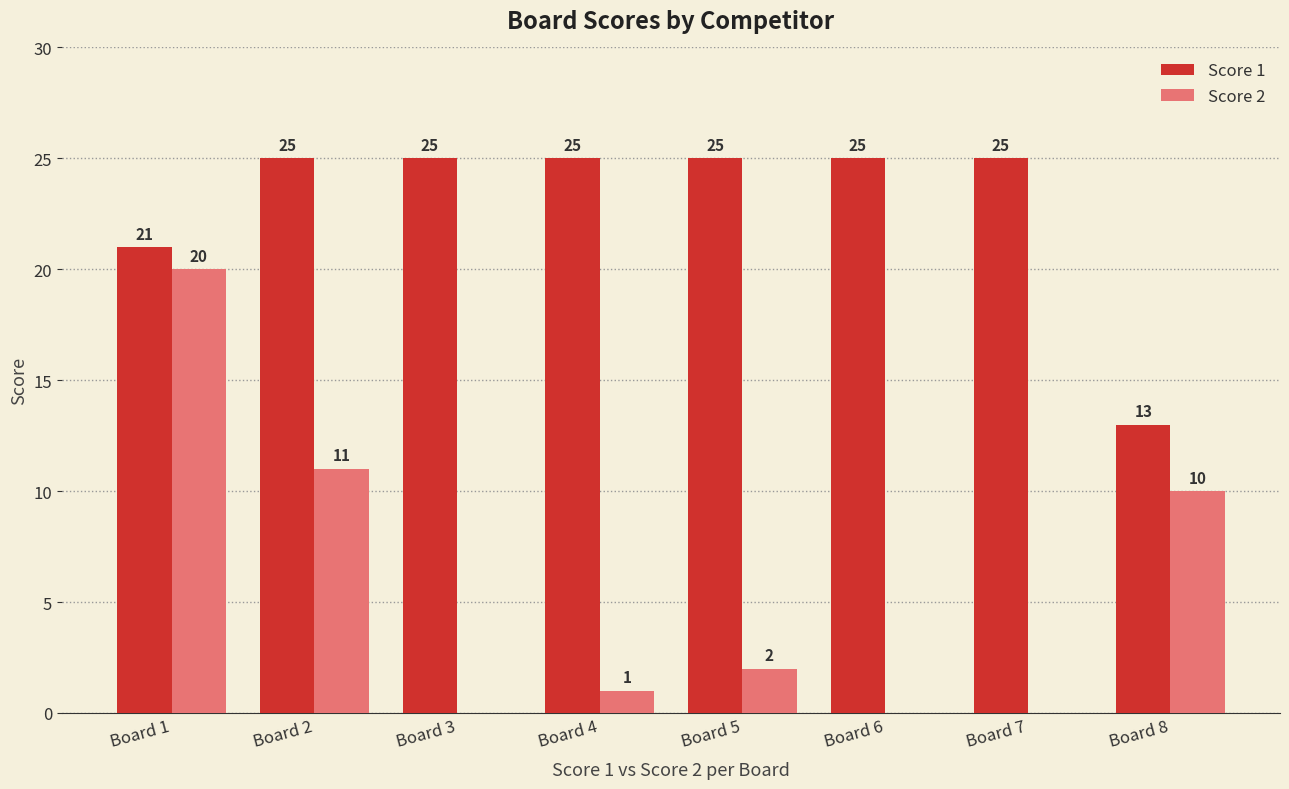

Which series changed the most between Board 1 and Board 6?

Score 2